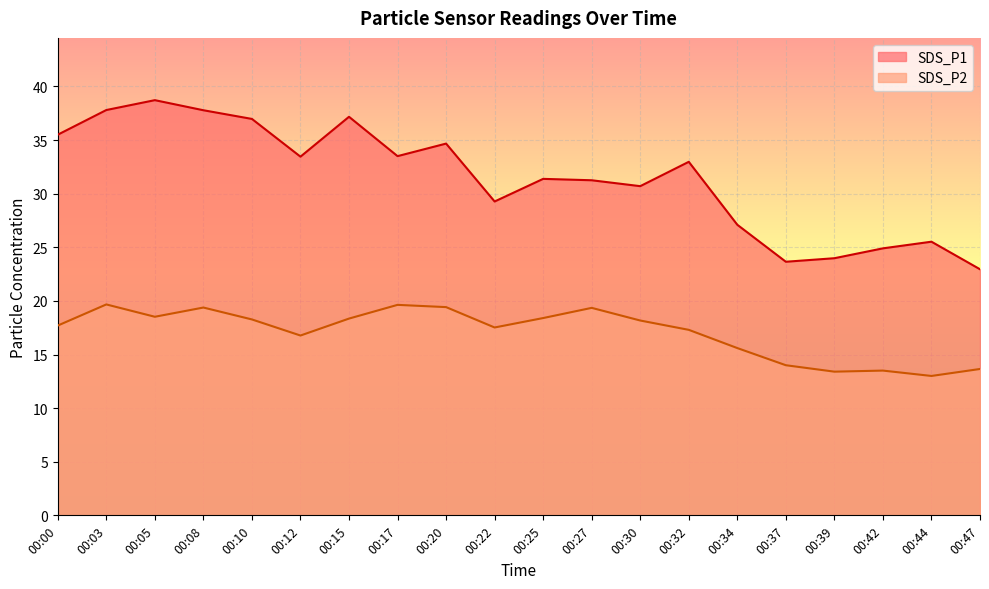

How many interior local peaks does the SDS_P1 series have?

6